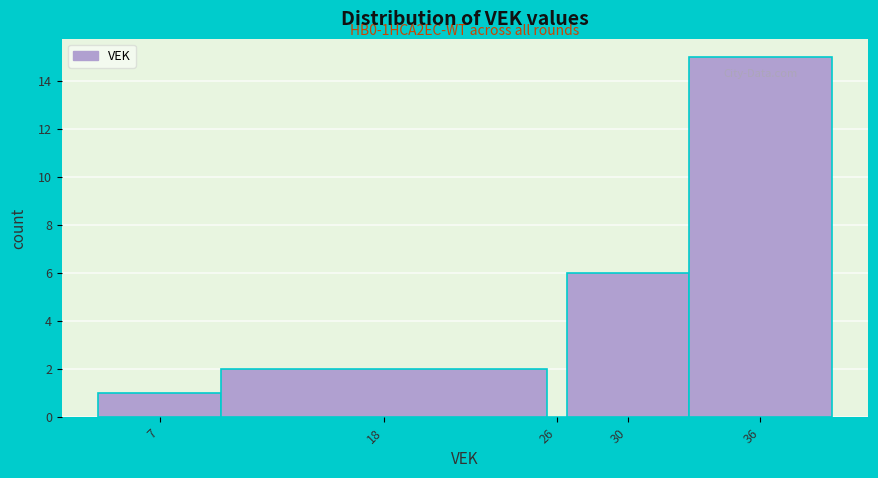

Reading left to right, what are all the values shown in this chart?

7=1	18=2	26=0	30=6	36=15